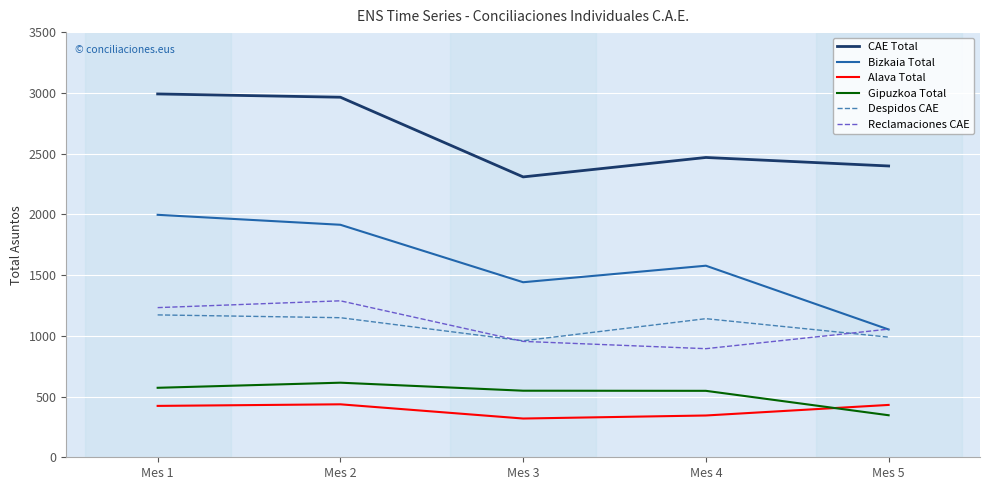

What is the difference between the highest and lowest values at Mes 3?

1989